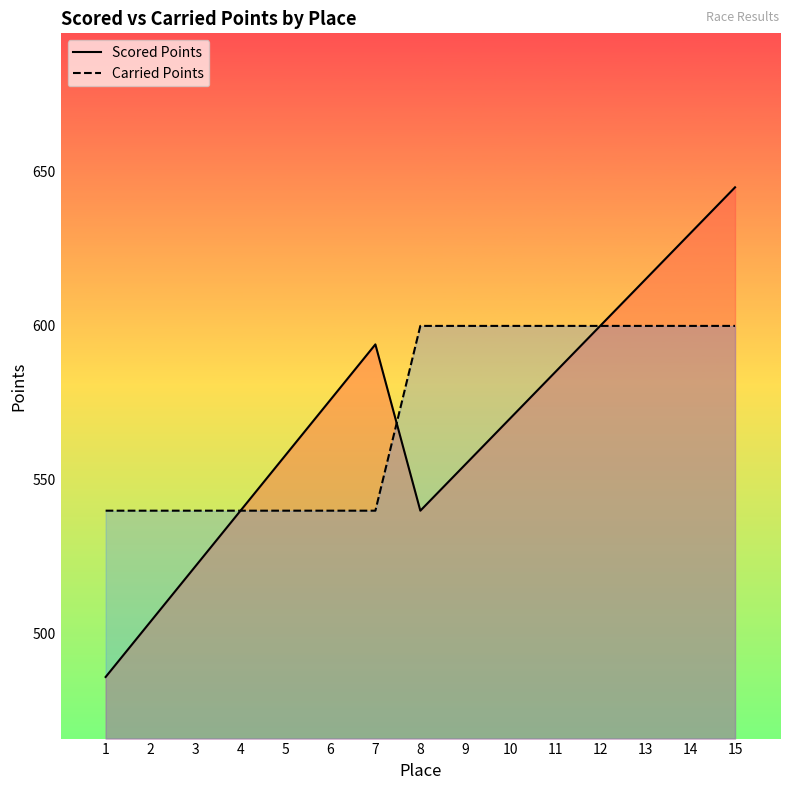

At which category does Scored Points reach its first local valley?

8